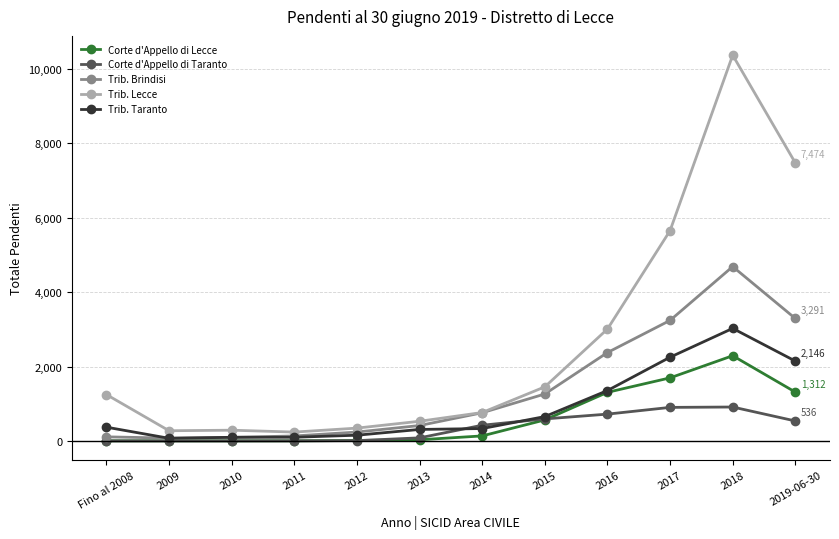

True or false: Corte d'Appello di Taranto and Trib. Lecce cross at least once.

False